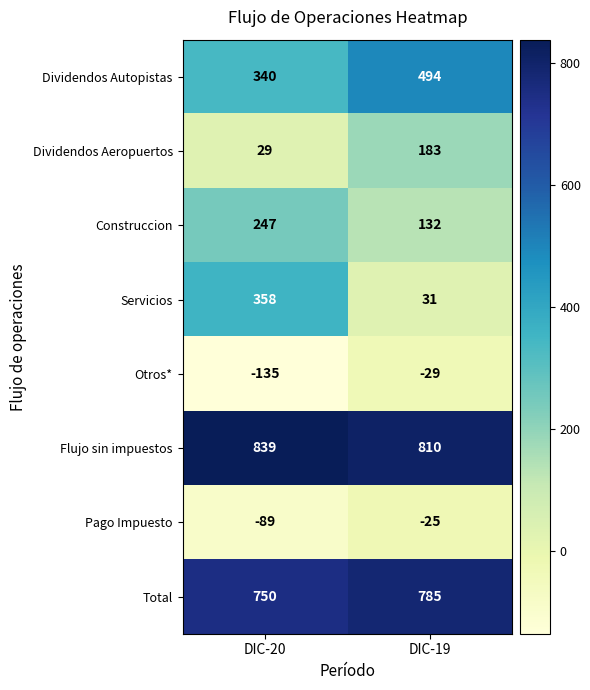

Count the number of data series in this chart.

8